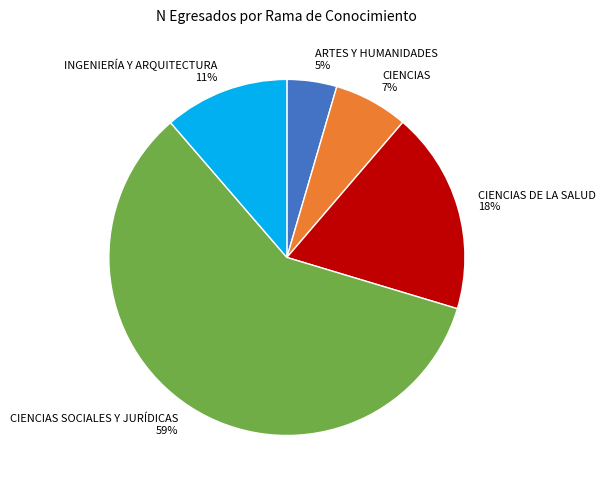

What is the smallest slice in the pie chart?

ARTES Y HUMANIDADES